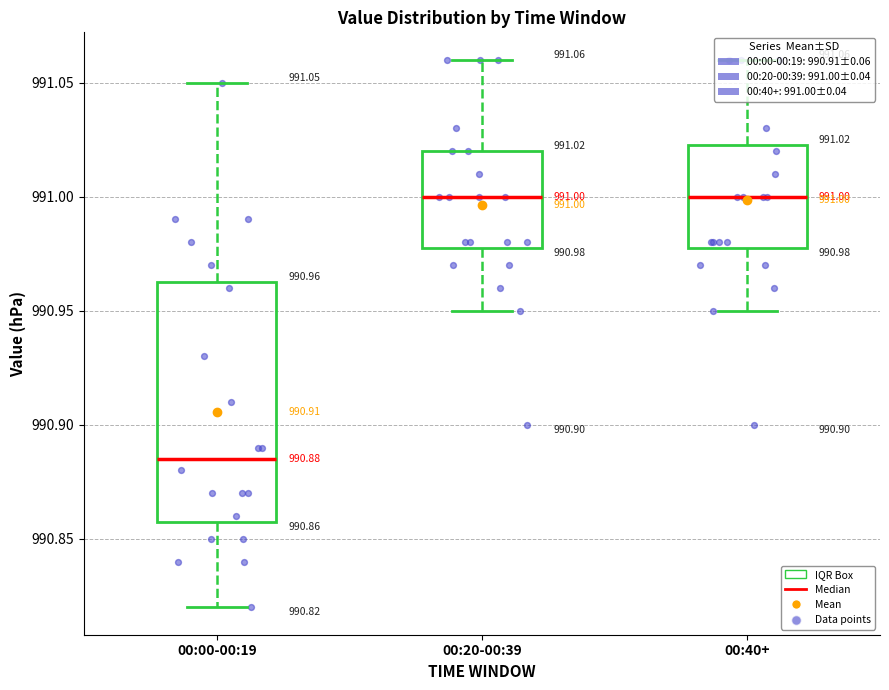

Which box is the tallest, from its lower edge to its upper edge?

00:00-00:19